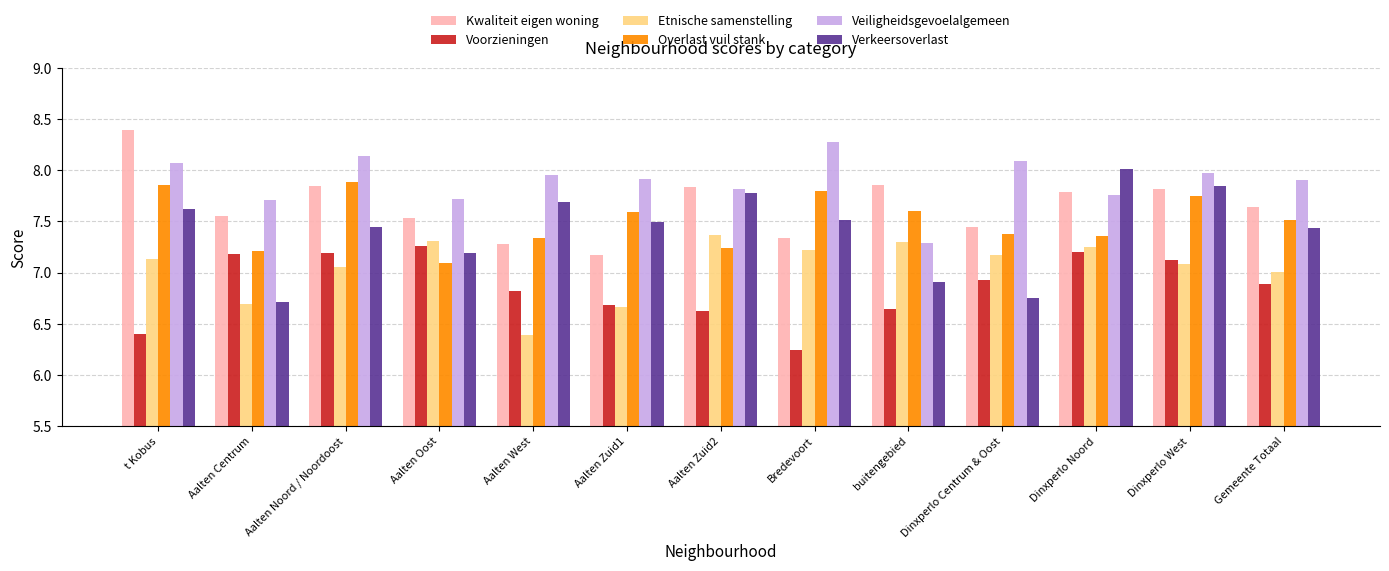

How many groups of bars are there?

13